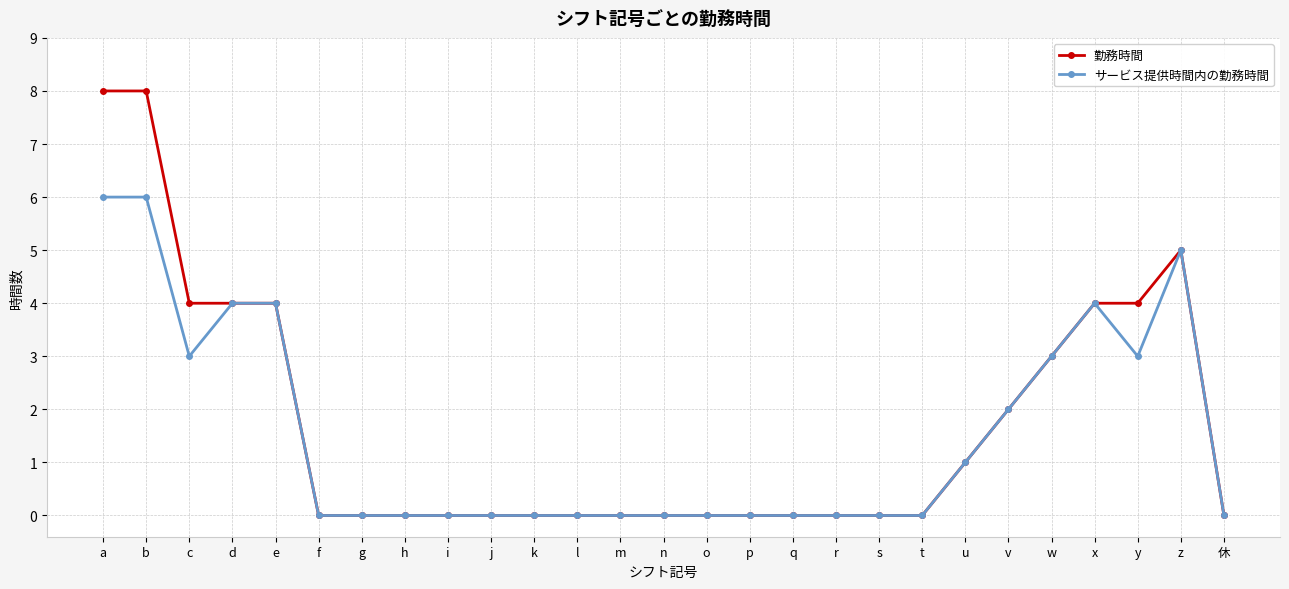

Rank the series by their maximum value, from highest to lowest.

勤務時間, サービス提供時間内の勤務時間